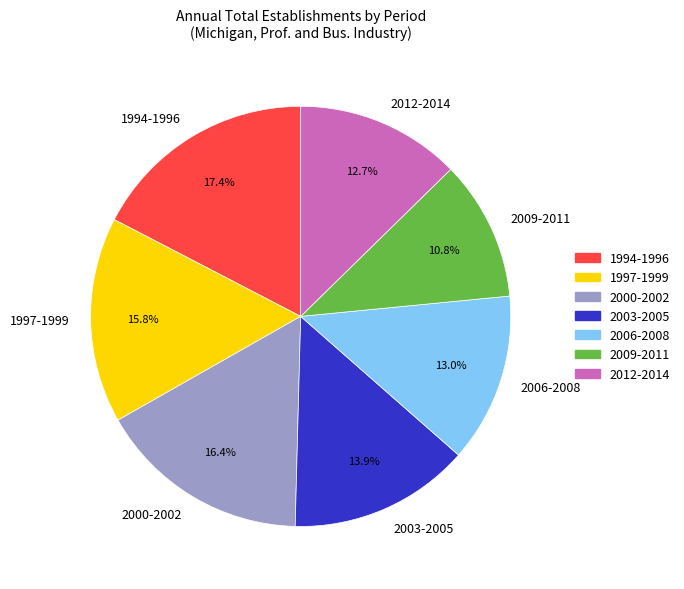

How many segments does this pie chart have?

7